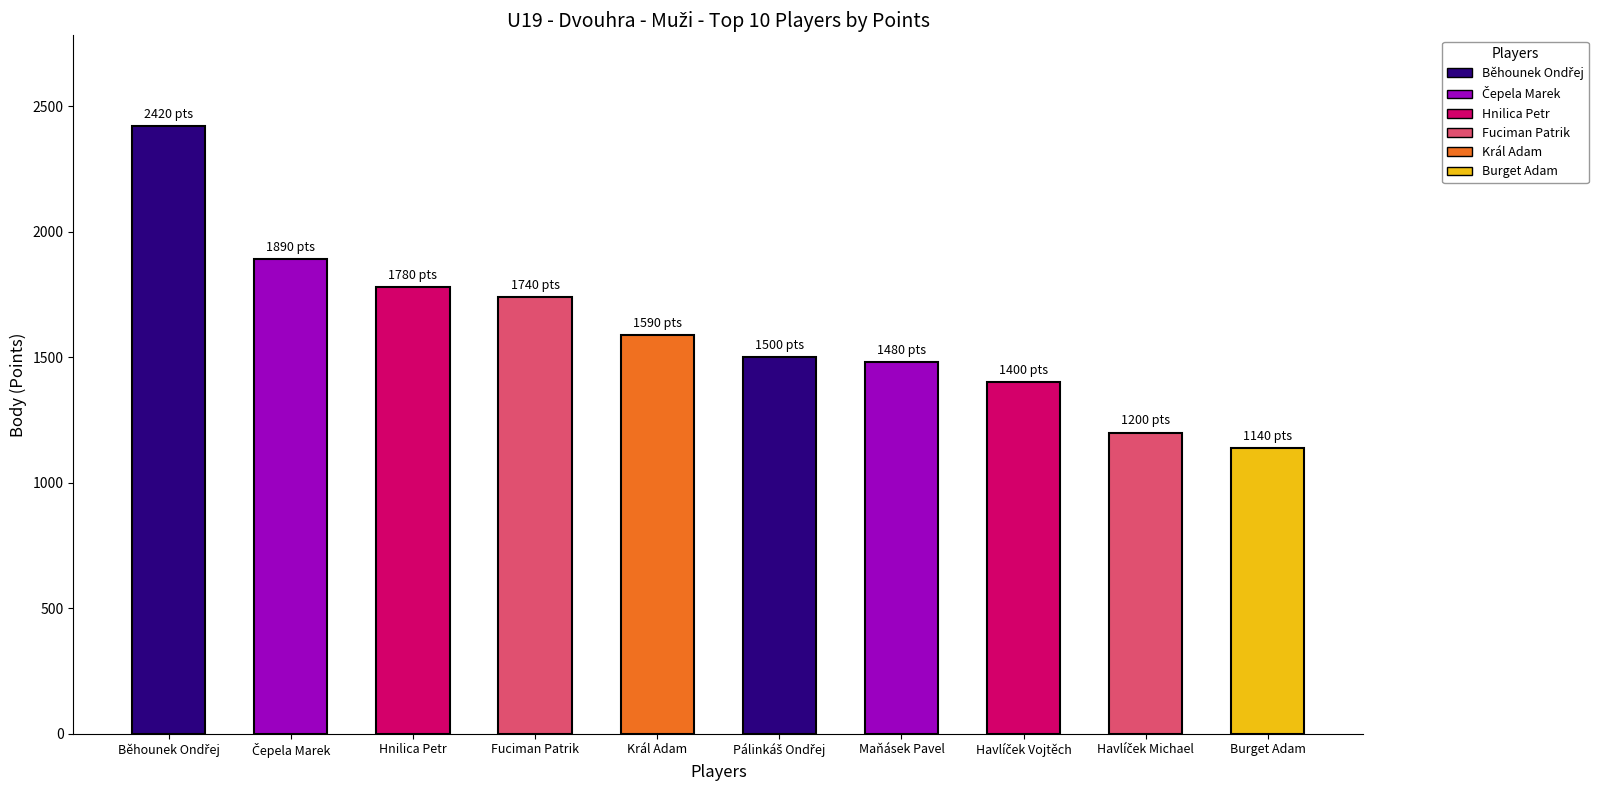

Does the chart contain any negative values?

No